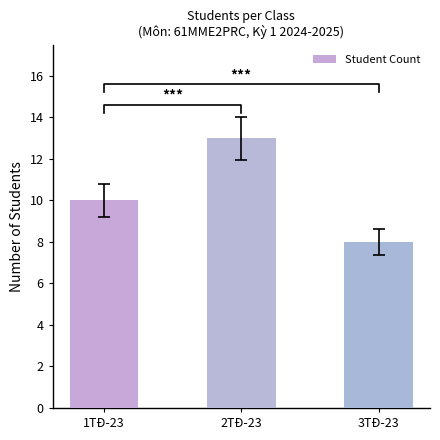

What is the sum of all values?

31